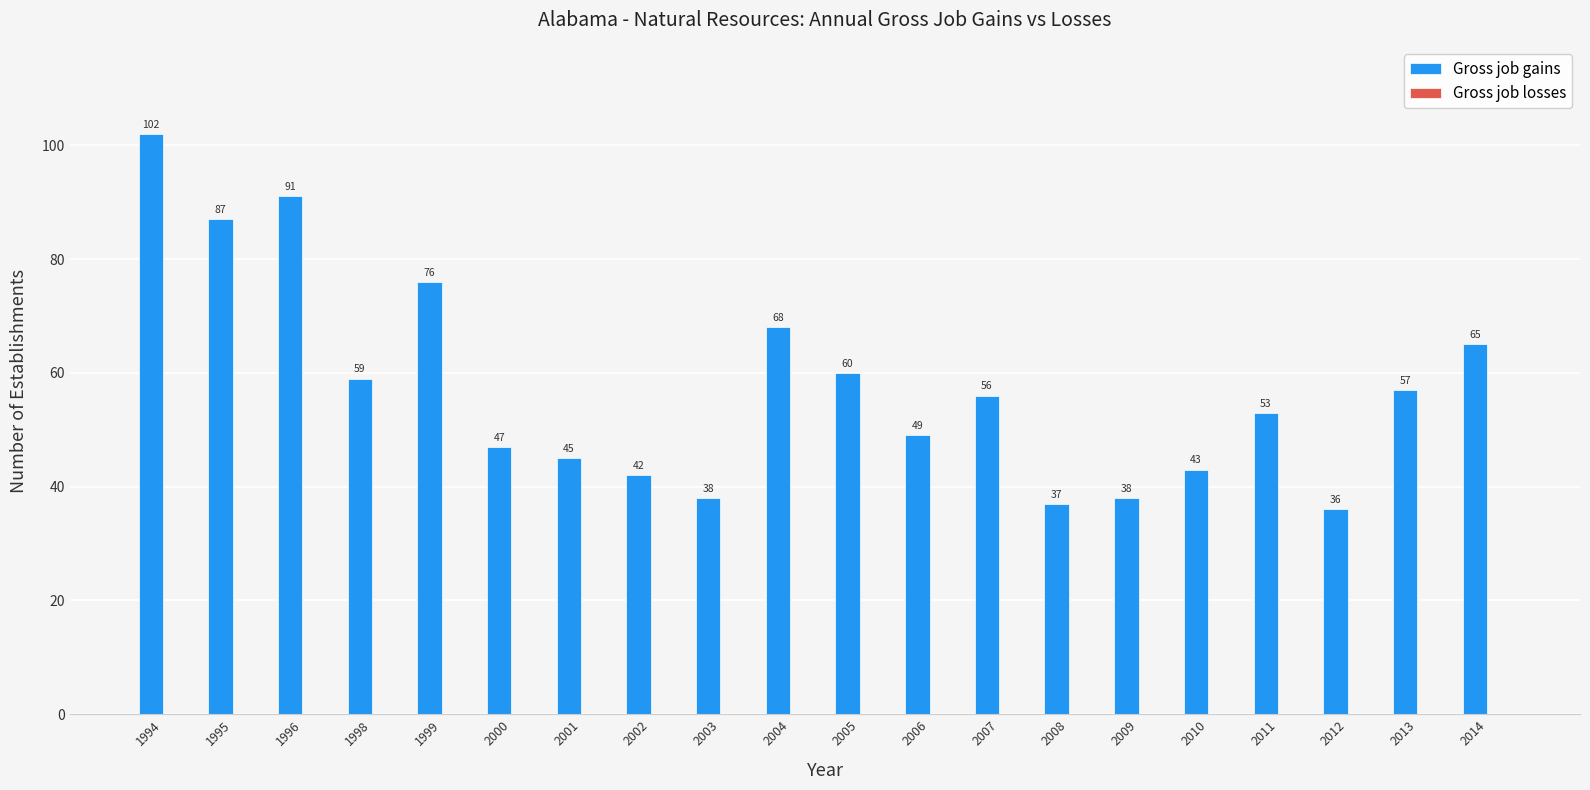

What is the maximum value shown in the chart?

102